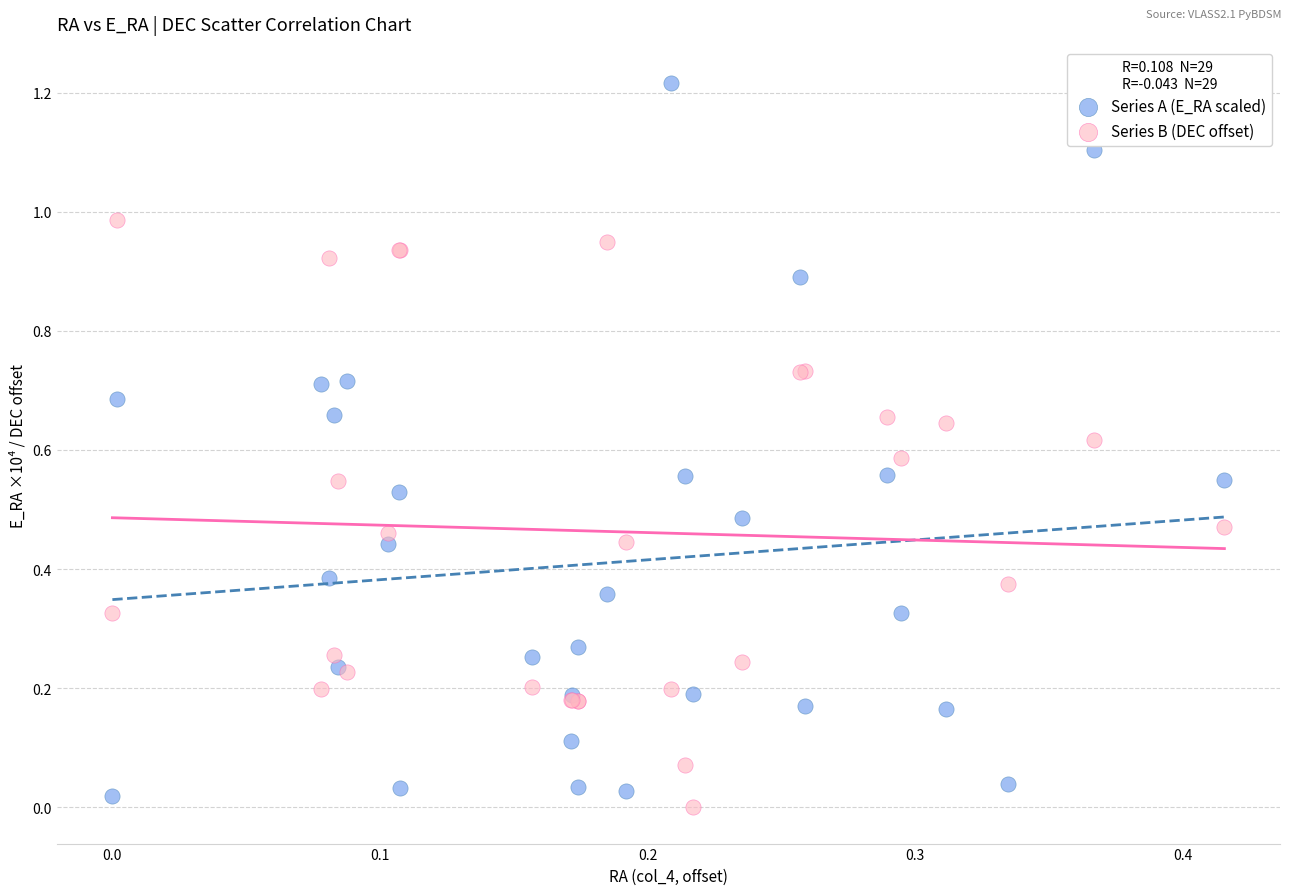

Which series contains the highest Y value?

Series A (E_RA scaled)